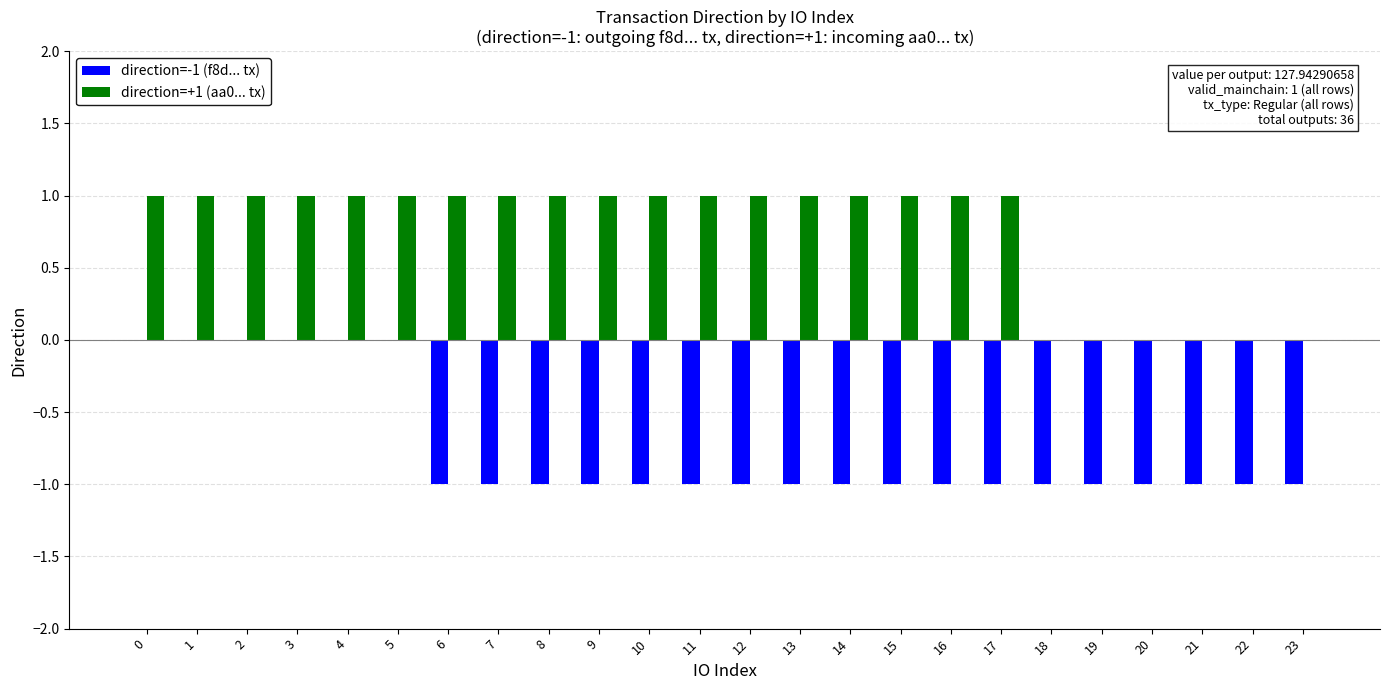

How many direction=+1 (aa0... tx) values are between 1 and 2?

18